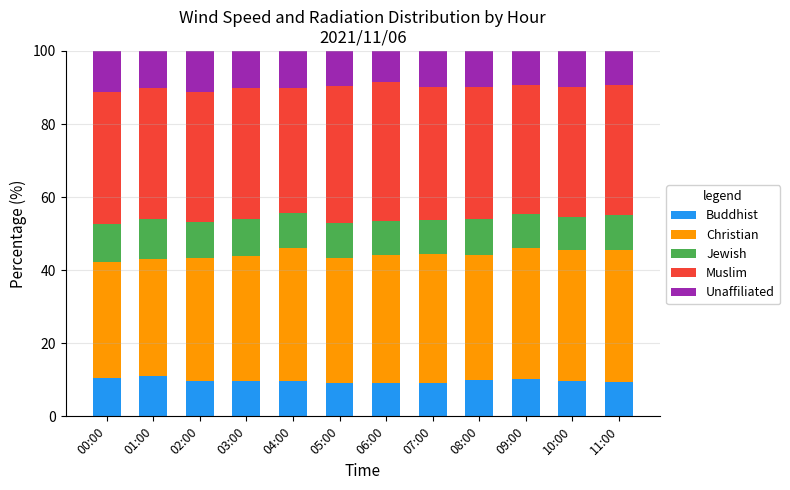

Is it true that Buddhist equals 14.0 at 00:00?

False